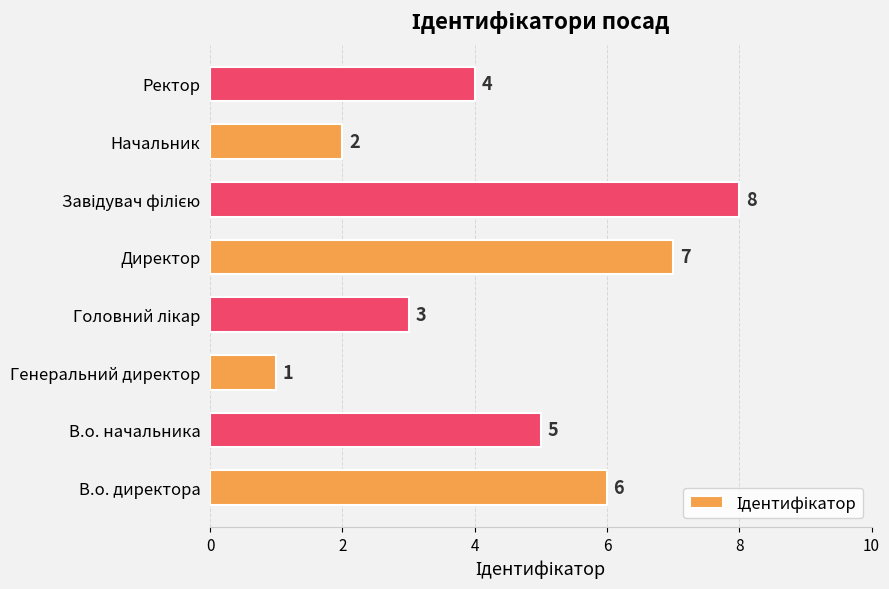

What is the sum of all values?

36